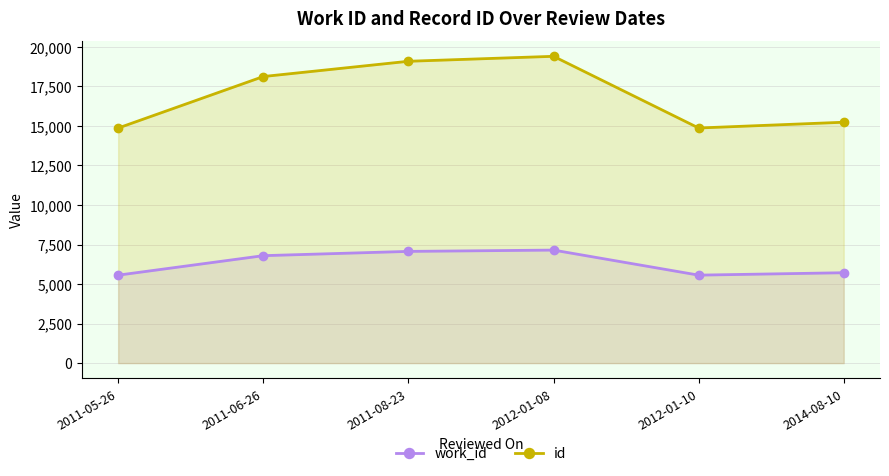

Reading right to left, transcribe all the data shown in this chart.

work_id: 5715	5563	7147	7064	6794	5562
id: 15232	14867	19400	19086	18121	14864